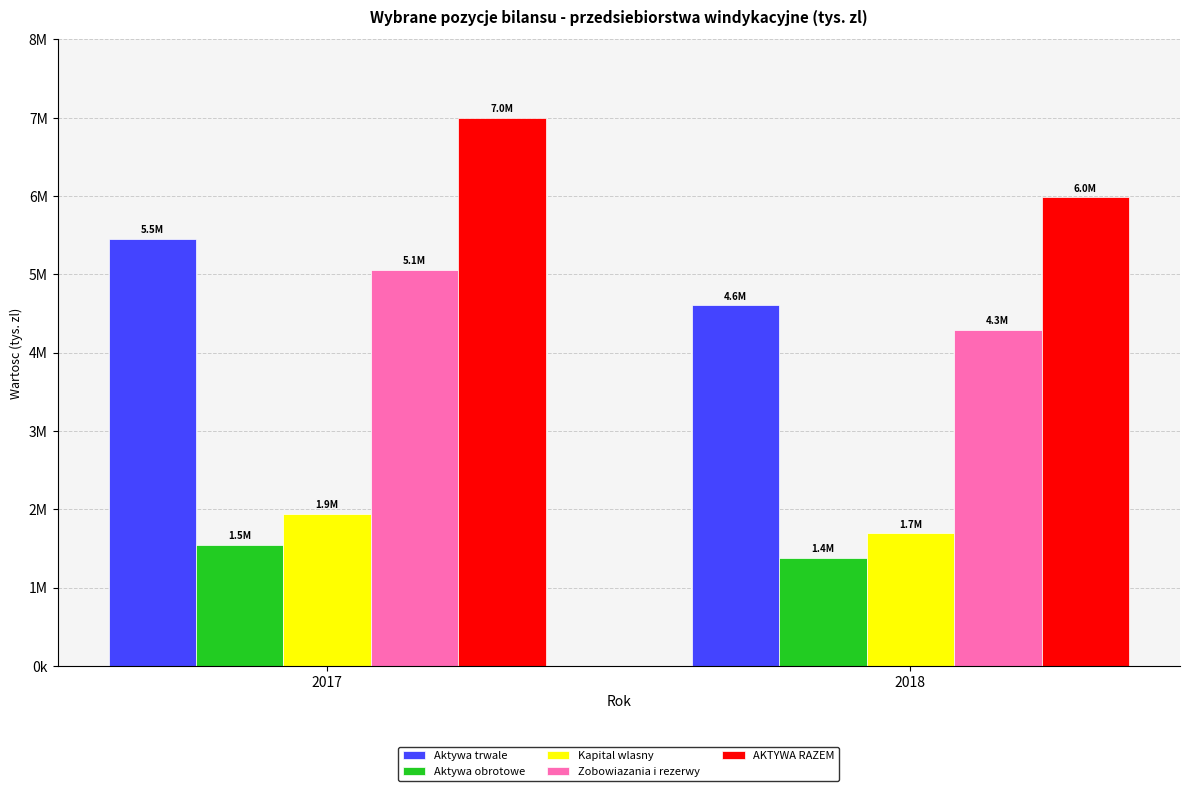

What are all the series names shown in the legend?

Aktywa trwale, Aktywa obrotowe, Kapital wlasny, Zobowiazania i rezerwy, AKTYWA RAZEM